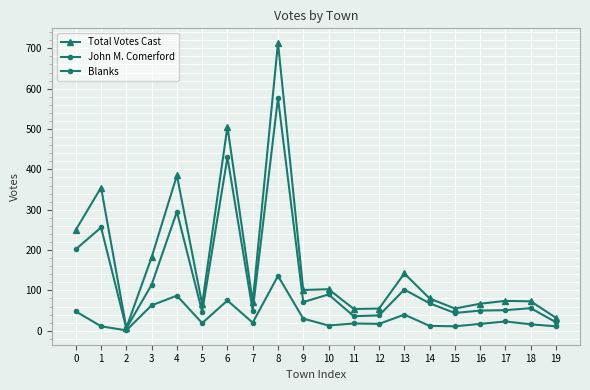

How many categories are shown in the chart?

20